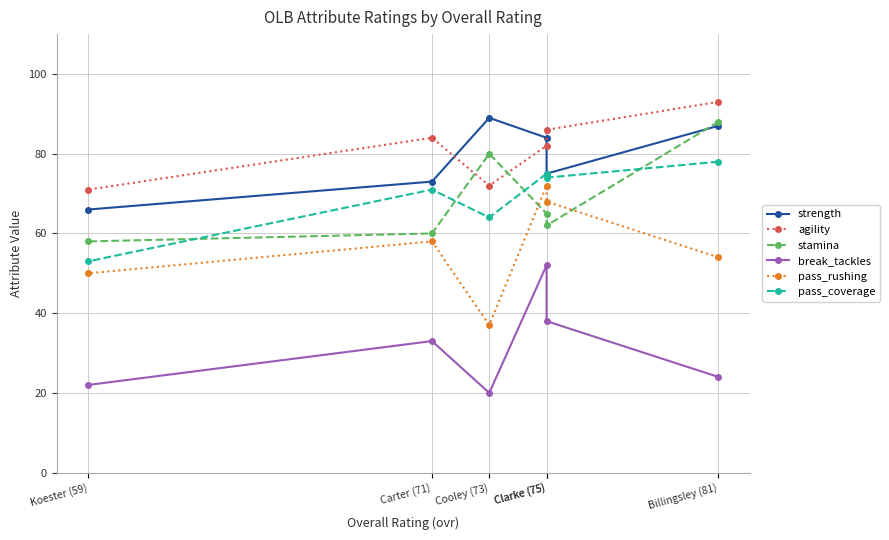

What is the total value across all series at Clarke (75)?

403